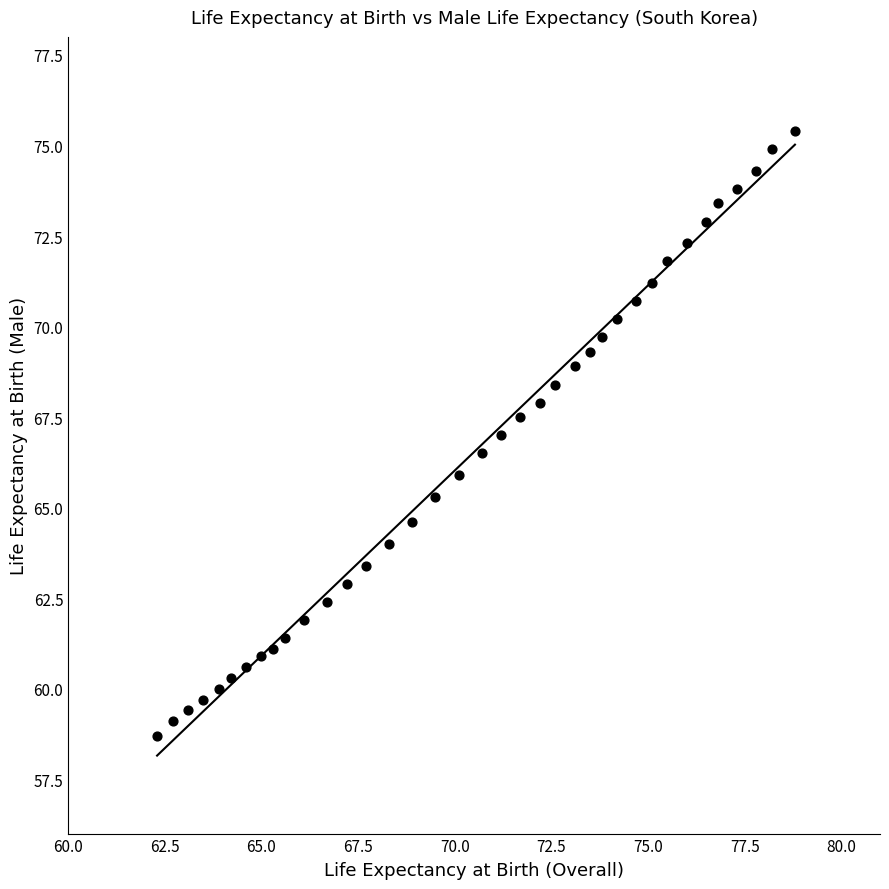

What is the range of X values (max minus min)?

16.5